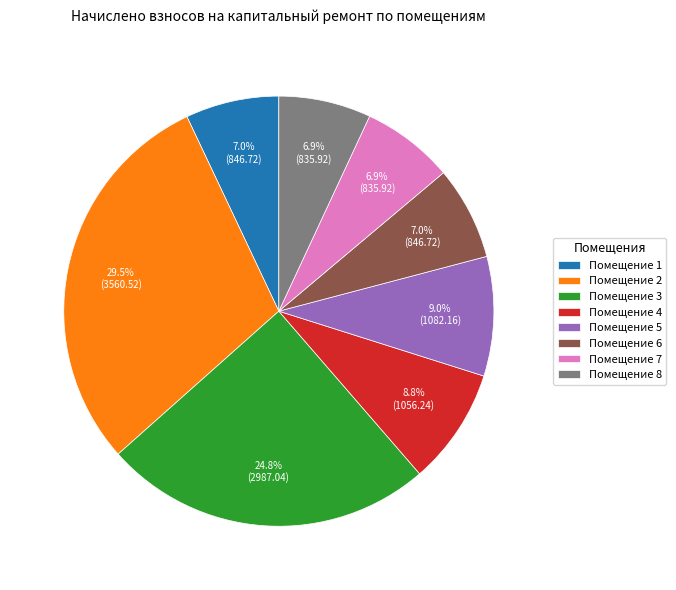

To the nearest percent, what is the difference between the largest and smallest slice percentages?

23%